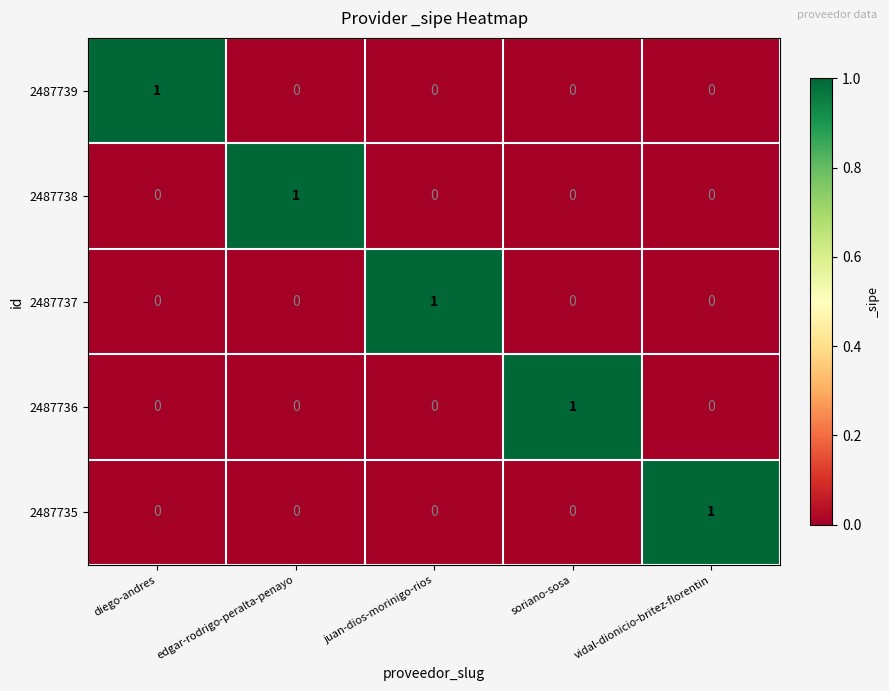

What is the maximum value shown in the chart?

1